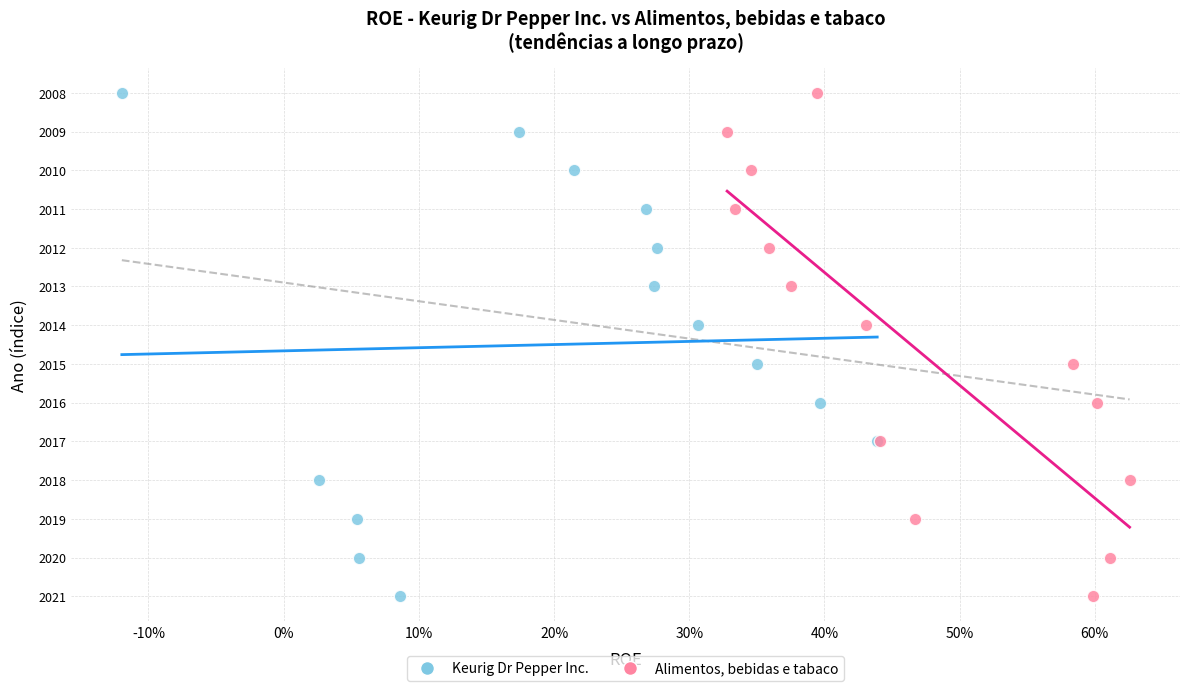

What are all the series names shown in the legend?

Keurig Dr Pepper Inc., Alimentos, bebidas e tabaco